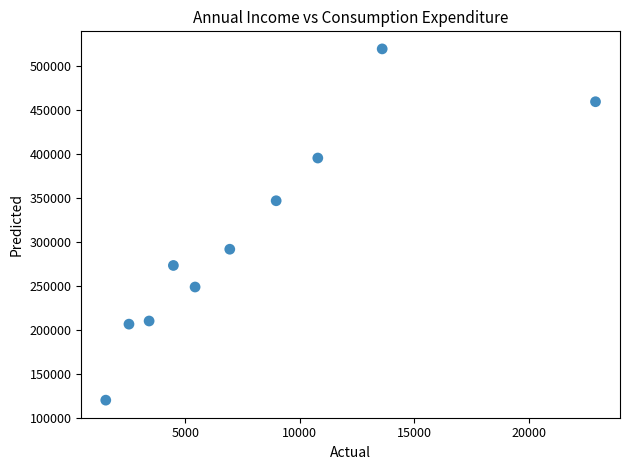

What is the average X value?

8064